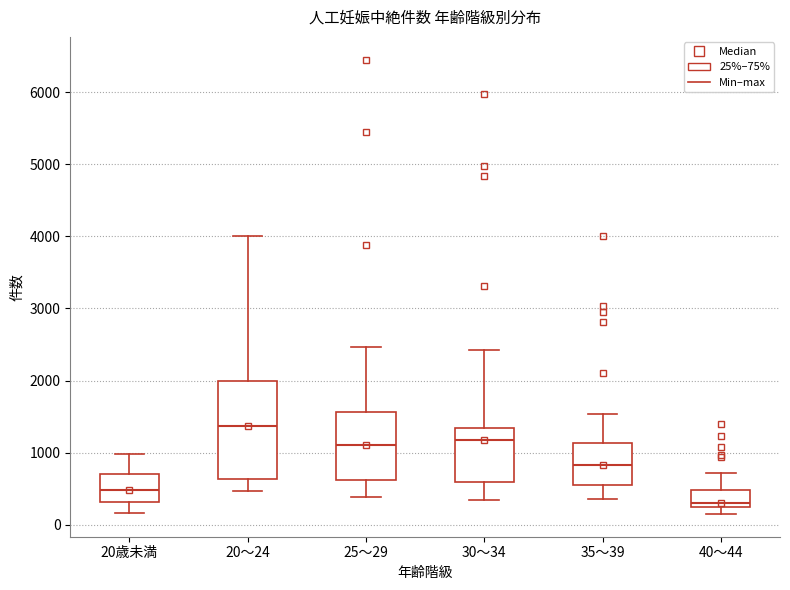

Reading left to right, read every box against the y-axis: the position of its median line, the range the box covers, and the ends of its whiskers. The values are not printed on the chart, so give them approximately, as read against the axis.

20歳未満: median 500, box 300 to 700, whiskers 200 to 1000
20～24: median 1400, box 600 to 2000, whiskers 500 to 4000
25～29: median 1100, box 600 to 1600, whiskers 400 to 2500
30～34: median 1200, box 600 to 1300, whiskers 300 to 2400
35～39: median 800, box 600 to 1100, whiskers 400 to 1500
40～44: median 300, box 200 to 500, whiskers 100 to 700